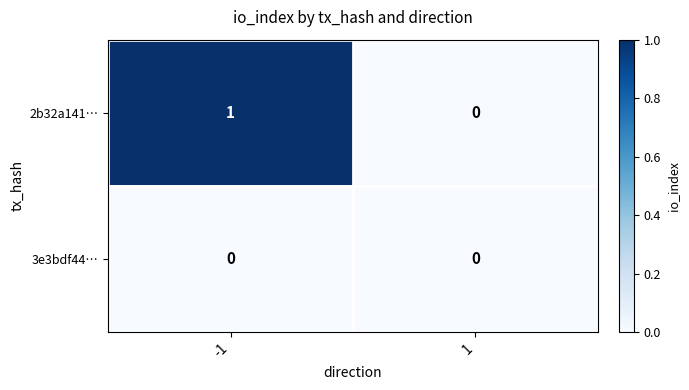

Rank the categories by 2b32a141… value from lowest to highest.

1, -1